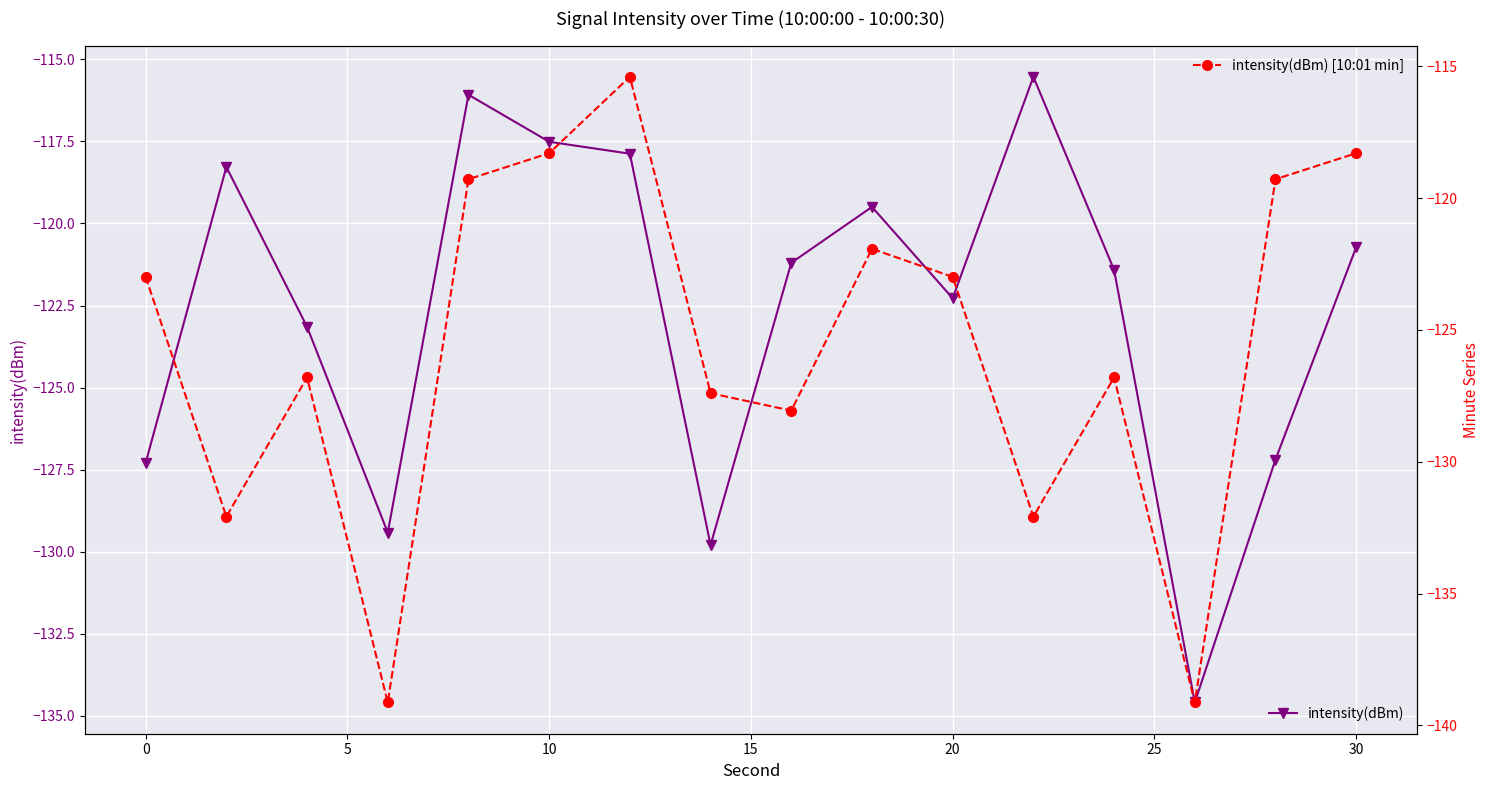

The value of intensity(dBm) at 10 is -157.1. True or false?

False